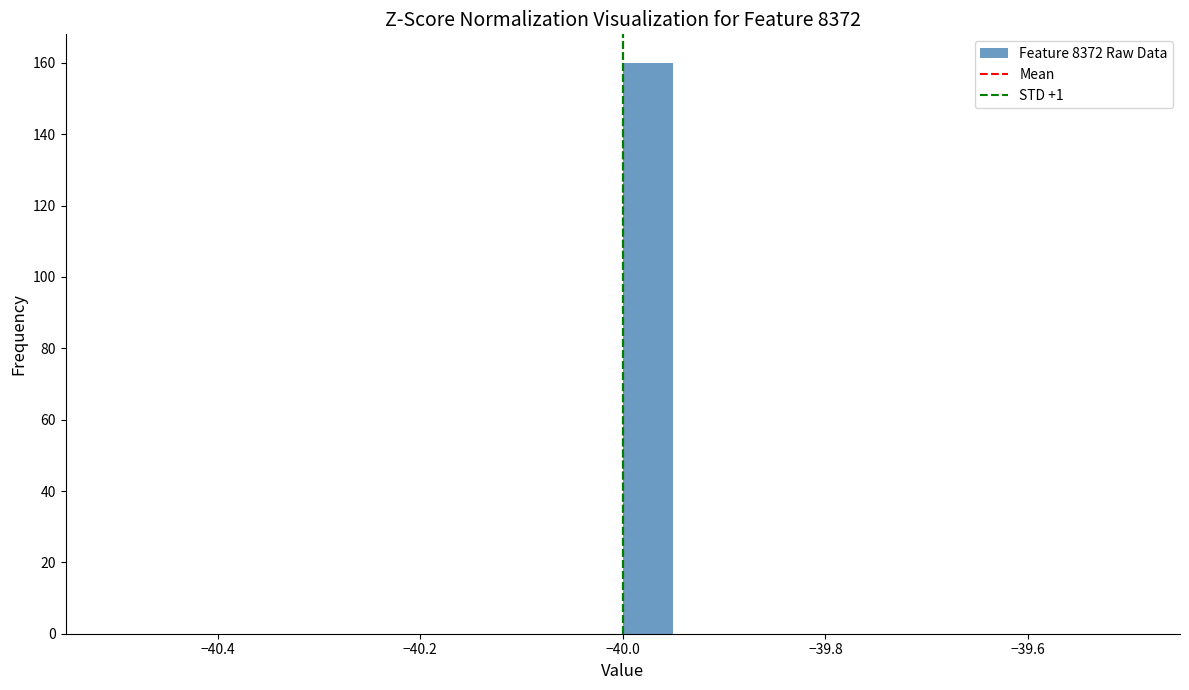

Read against the x-axis, roughly where is the centre of the tallest bar?

-39.98